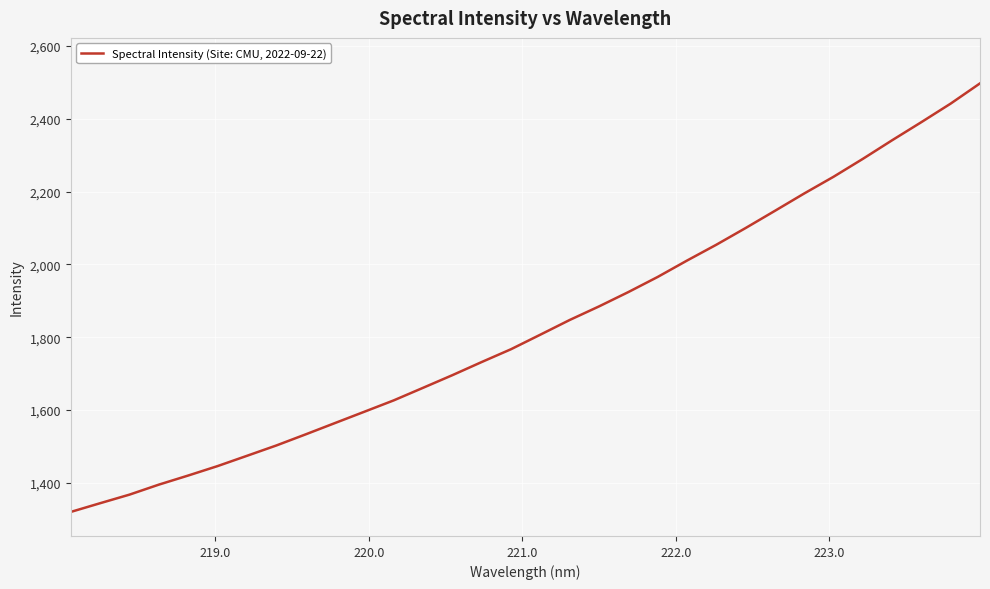

What is the smallest value displayed?

1320.5